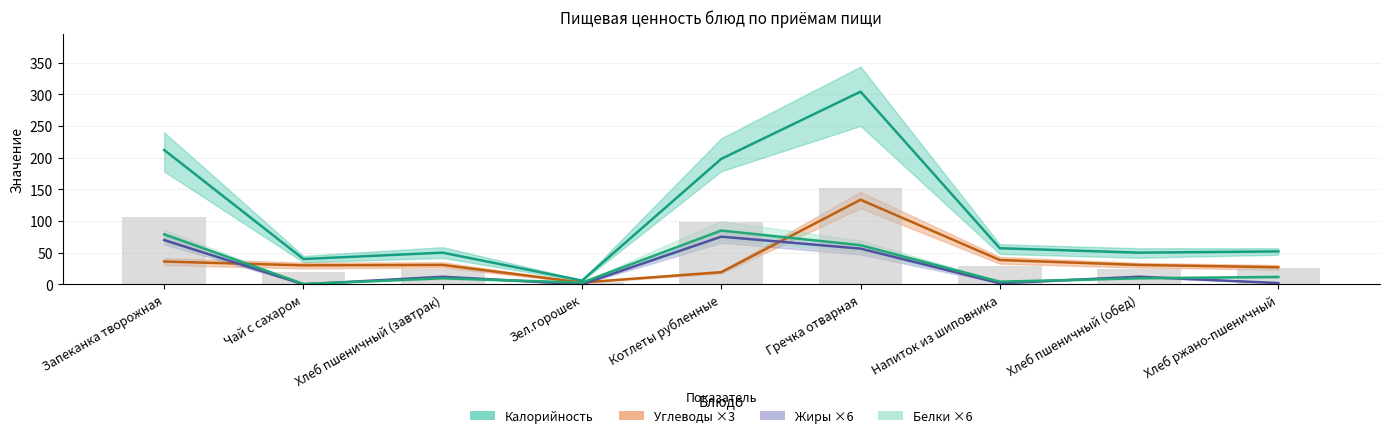

The value of Калорийность at Зел.горошек is 6.0. True or false?

True